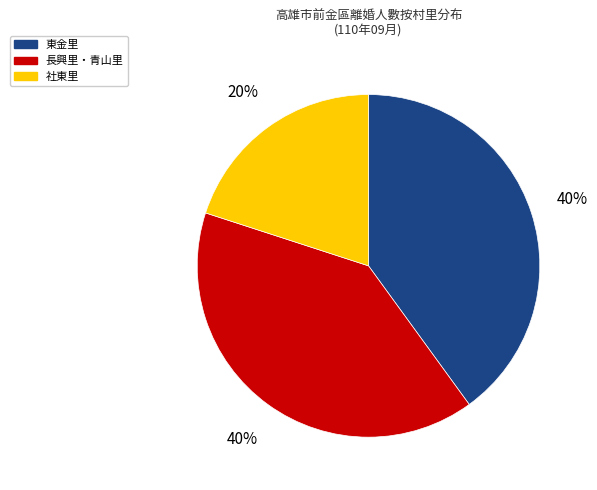

Does any single category account for the majority?

No